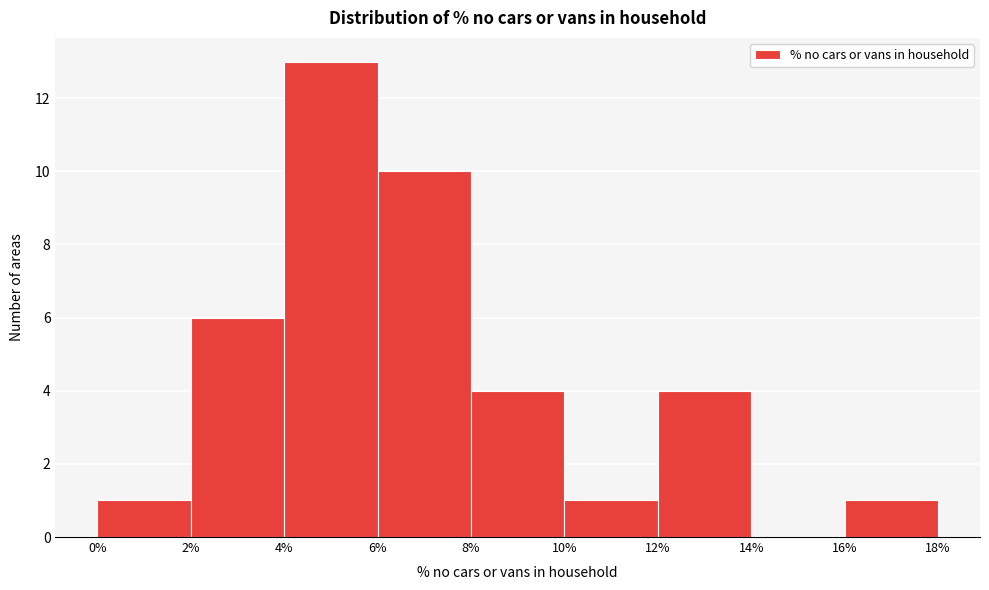

Reading left to right, list every bar in this chart as the range it spans on the x-axis followed by its height. The values are not printed on the chart, so give them approximately, as read against the axis.

0% to 2%: 1
2% to 4%: 6
4% to 6%: 13
6% to 8%: 10
8% to 10%: 4
10% to 12%: 1
12% to 14%: 4
14% to 16%: 0
16% to 18%: 1